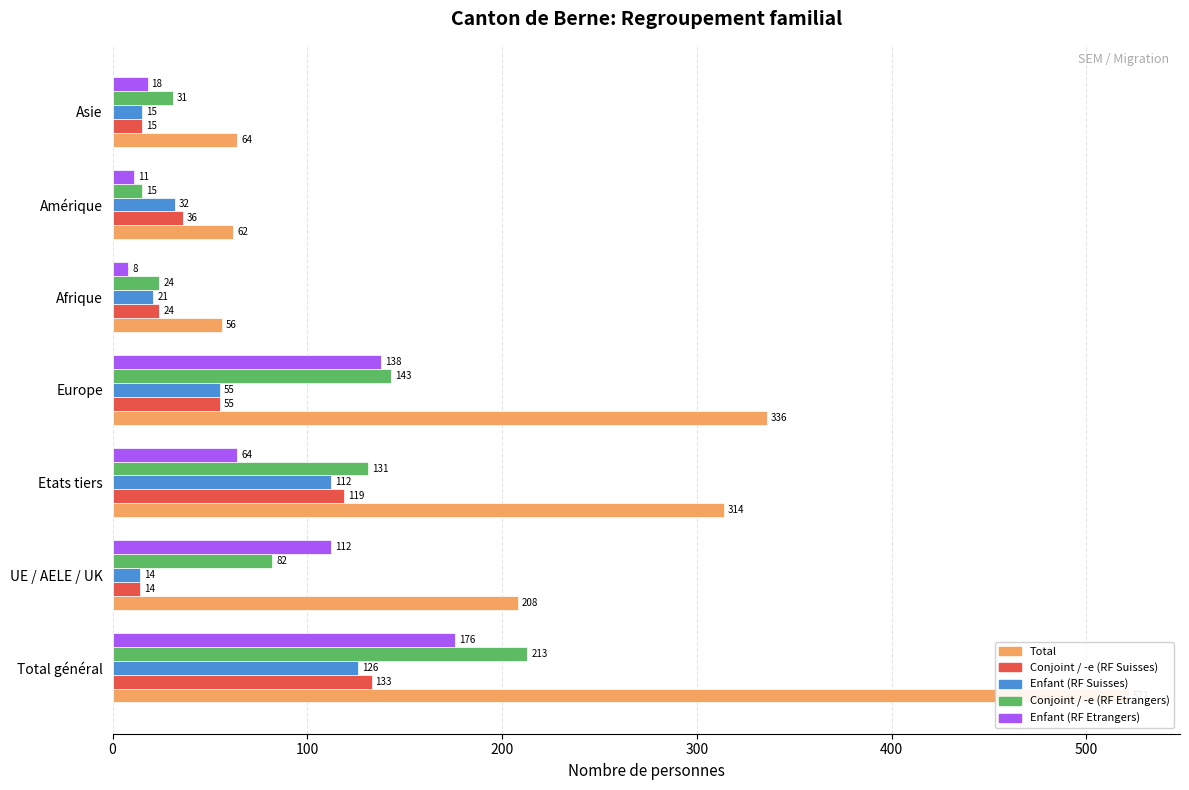

How many series are shown in this chart?

5